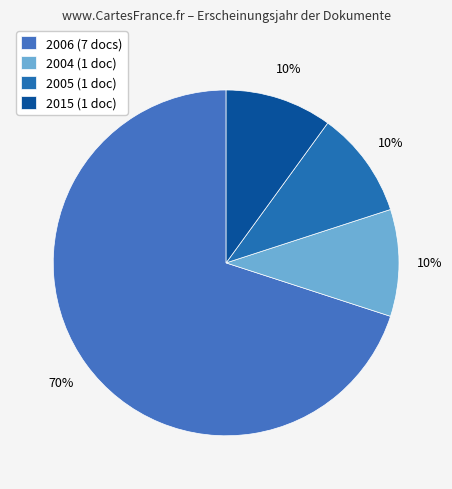

Which has a higher value, 2015 or 2004?

2015